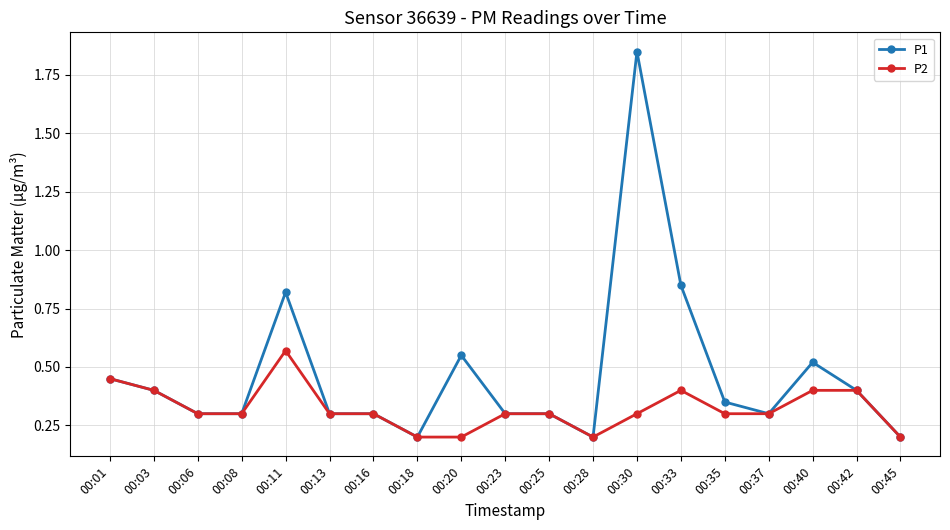

Rank the series by their maximum value, from lowest to highest.

P2, P1